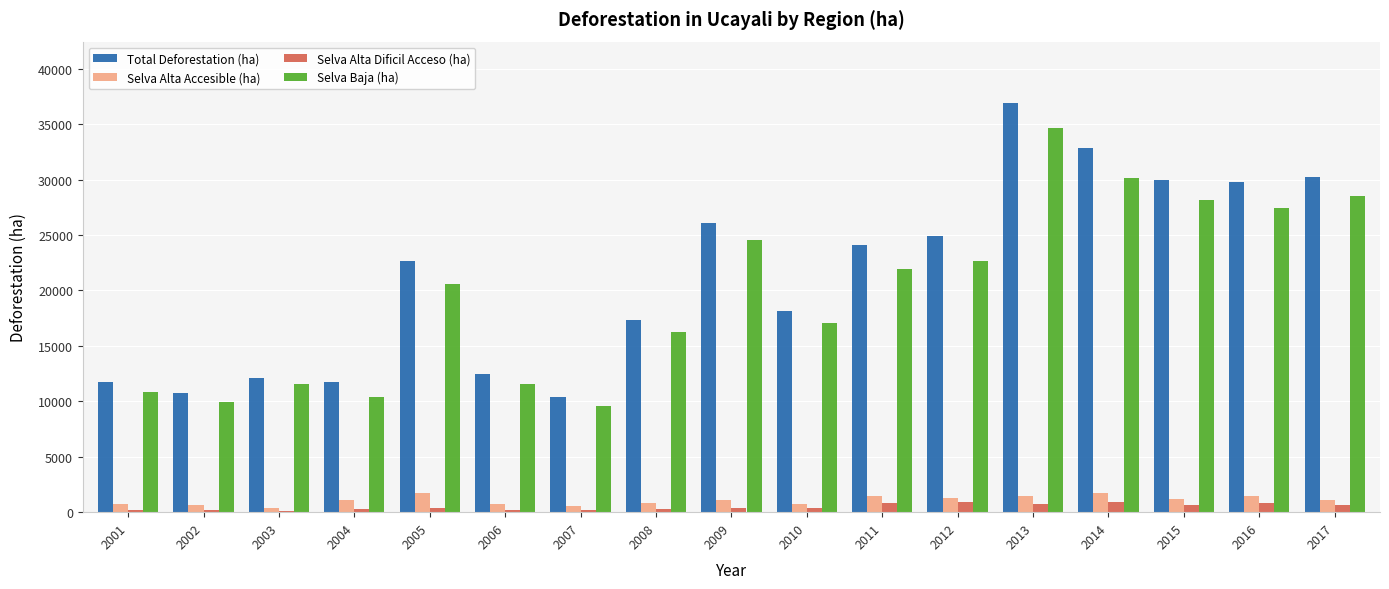

What is the highest value of the Selva Alta Accesible (ha) series?

1744.3